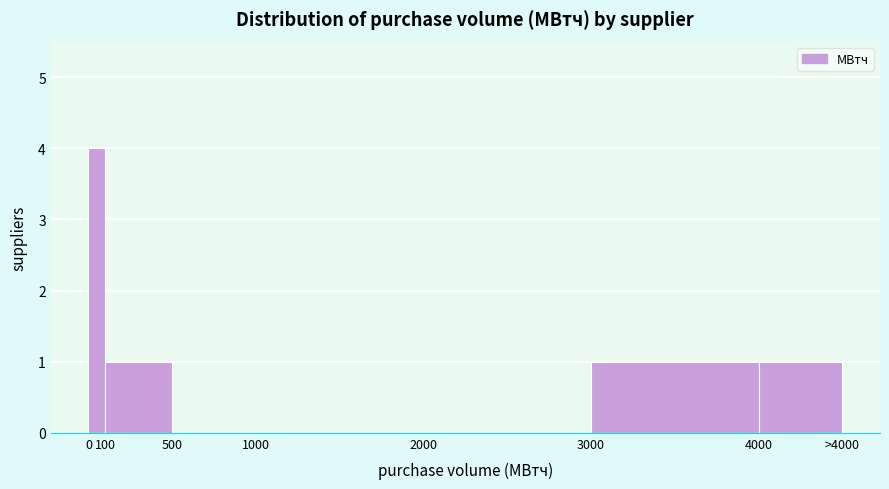

Reading right to left, list all the values displayed in this chart.

4000=1	3000=1	2000=0	1000=0	500=0	100=1	0=4